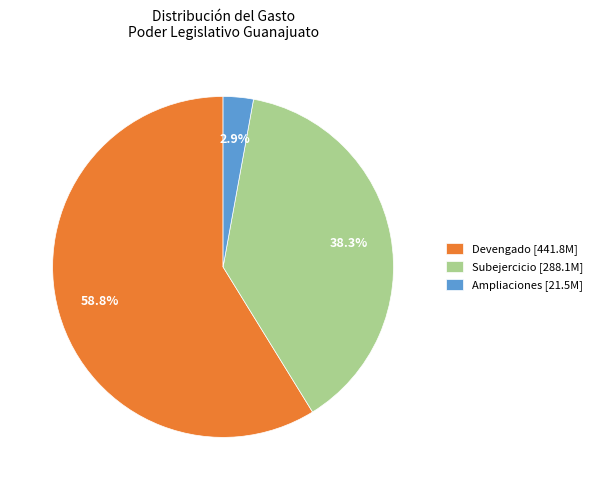

How much of the chart is everything except Ampliaciones [21.5M]?

97.1%